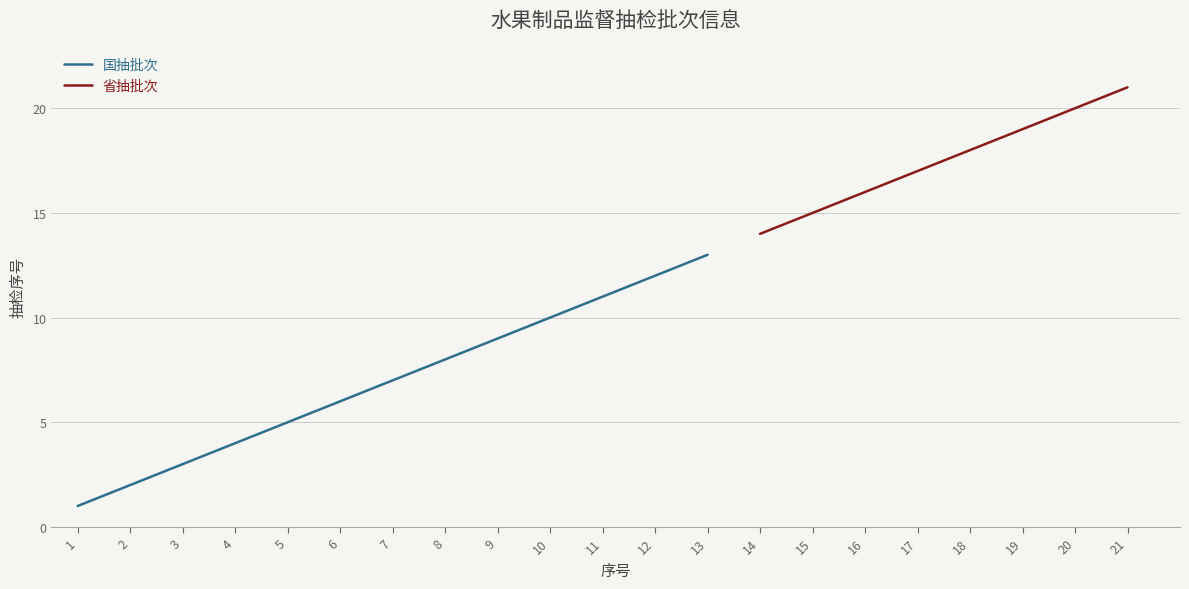

List the labels in order of 国抽批次 value, smallest first.

1, 2, 3, 4, 5, 6, 7, 8, 9, 10, 11, 12, 13